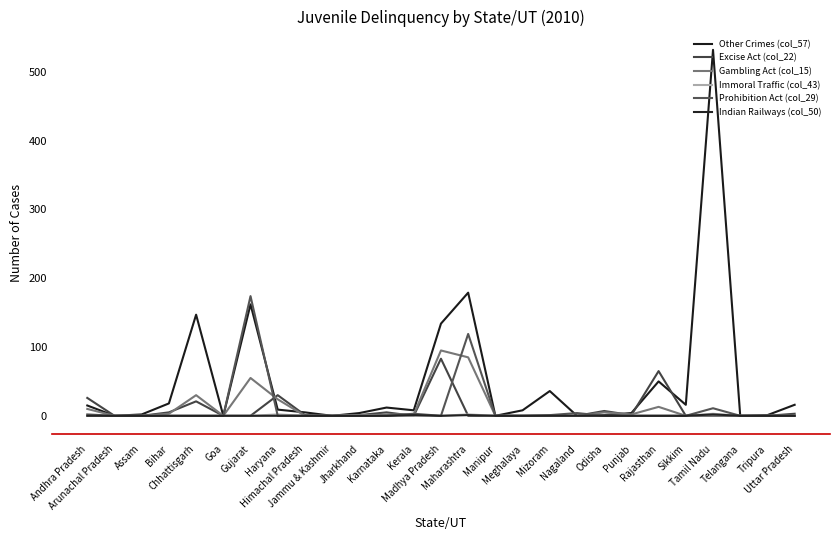

At which label does Gambling Act (col_15) reach its minimum?

Arunachal Pradesh